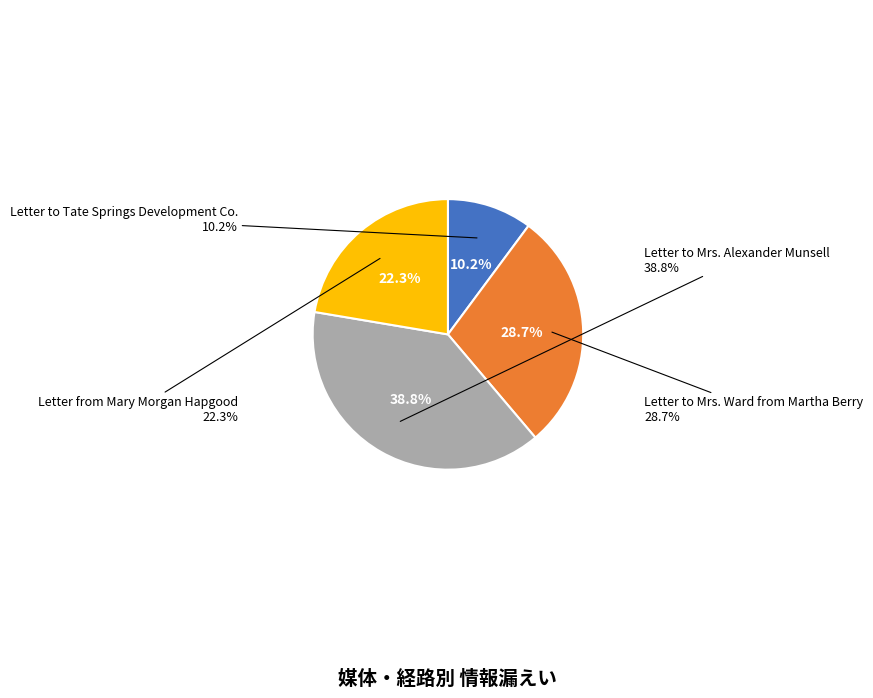

Which has a higher value, Letter to Mrs. Ward from Martha Berry or Letter to Mrs. Alexander Munsell?

Letter to Mrs. Alexander Munsell